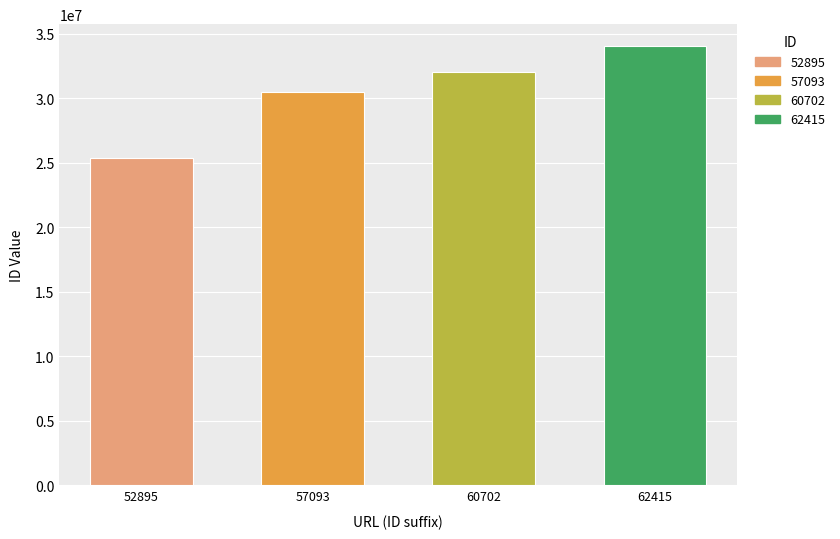

Reading left to right, list all the values displayed in this chart.

25338483	30445238	32005870	34022138